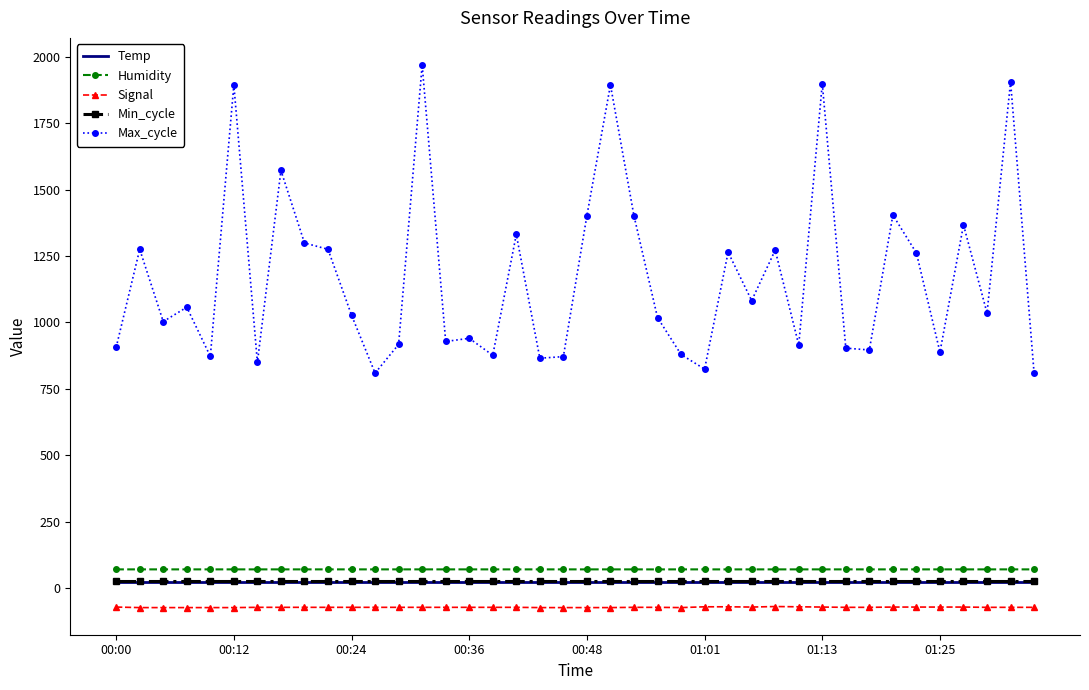

What is the minimum value shown in the chart?

-74.0